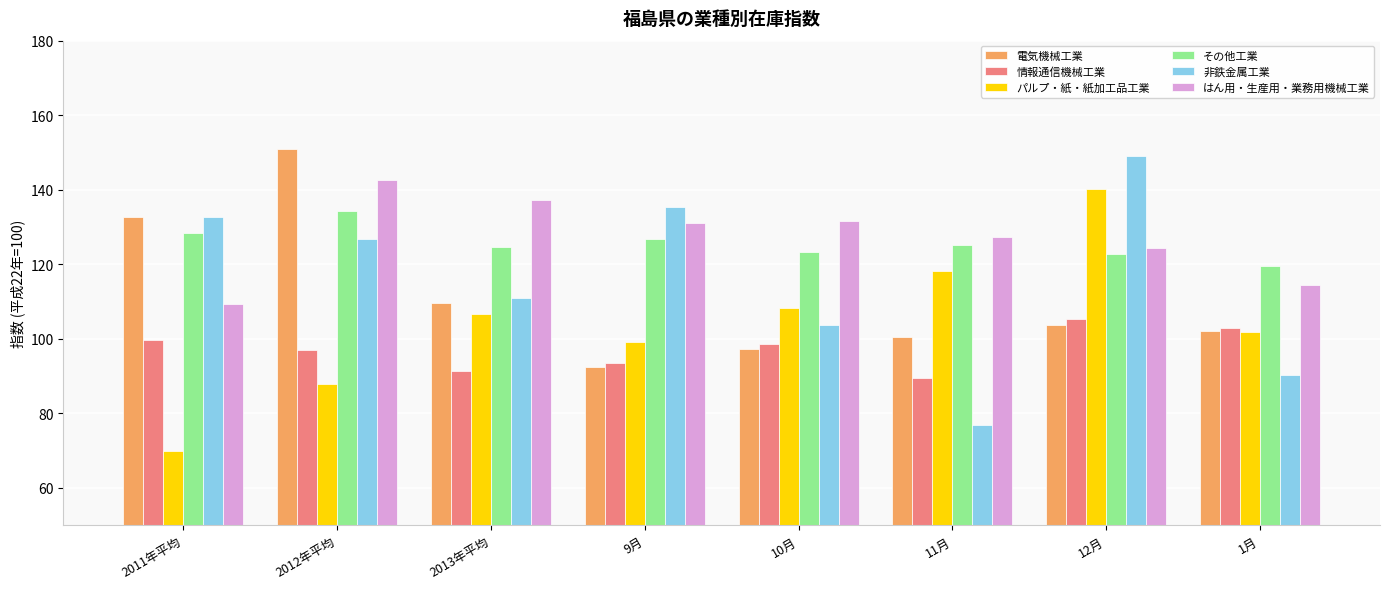

What is the lowest value of the 情報通信機械工業 series?

89.4